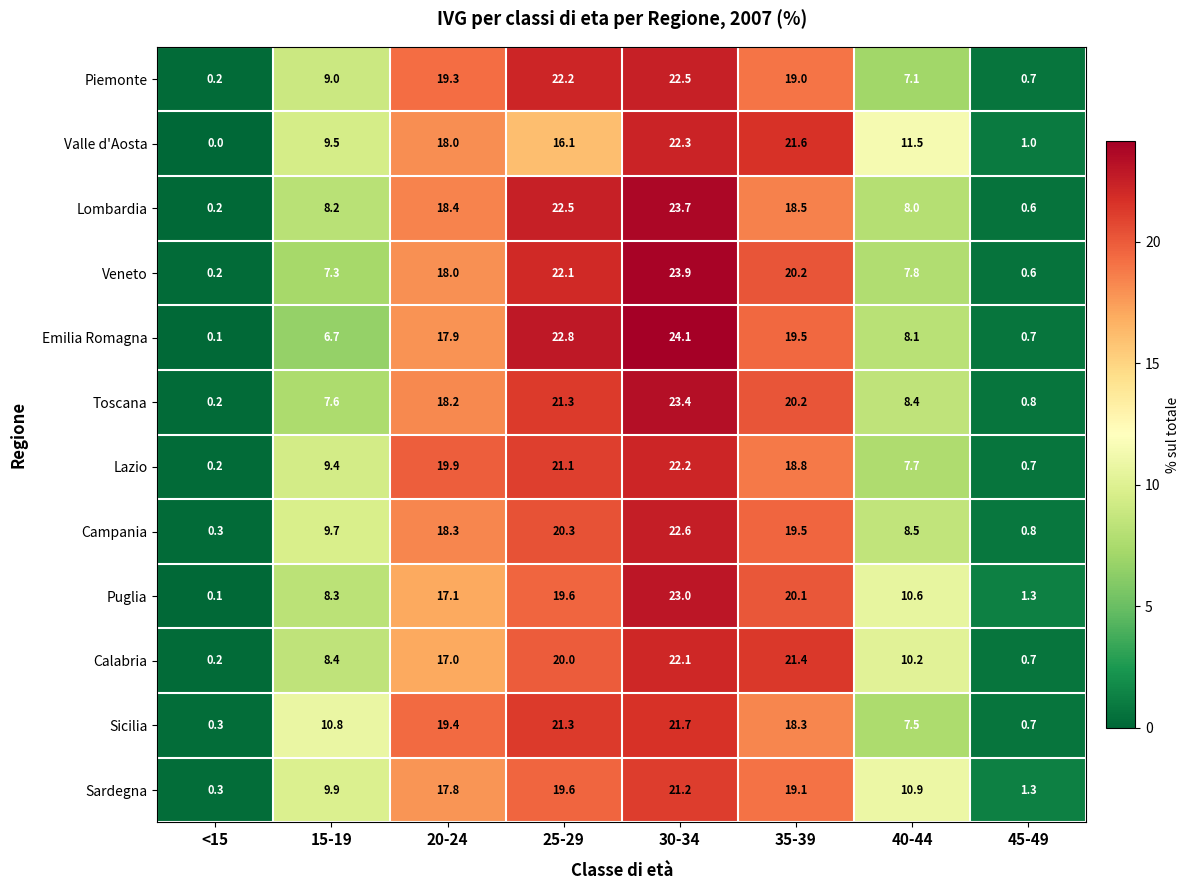

At which label is Toscana closest to 11?

40-44